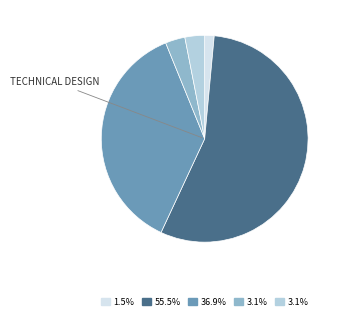

Which slice represents more than half of the pie?

STAGING & SCENIC